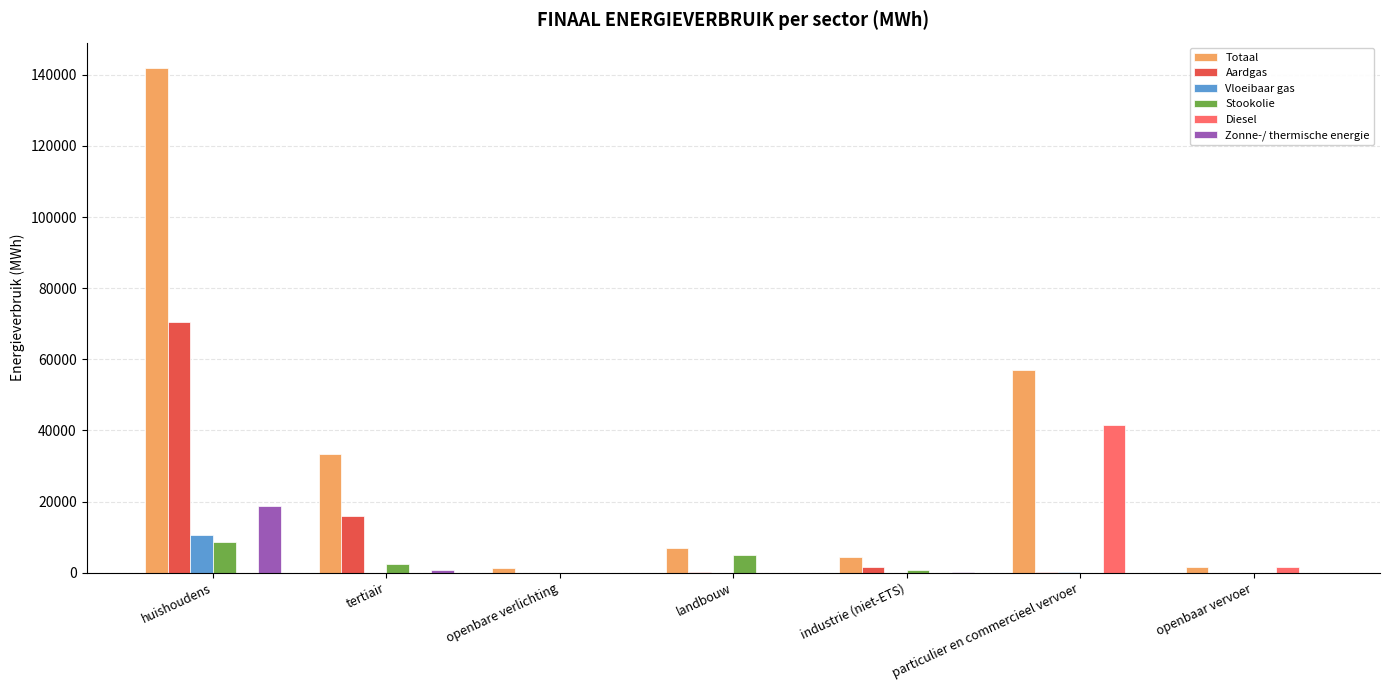

The value of Stookolie at openbaar vervoer is 0.0. True or false?

True